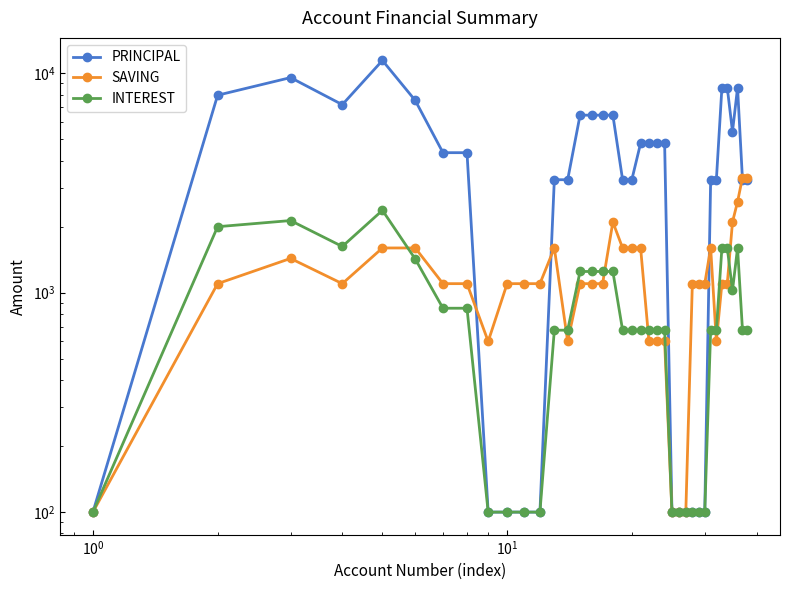

In SAVING, how many points are higher than both neighbors (excluding endpoints)?

4